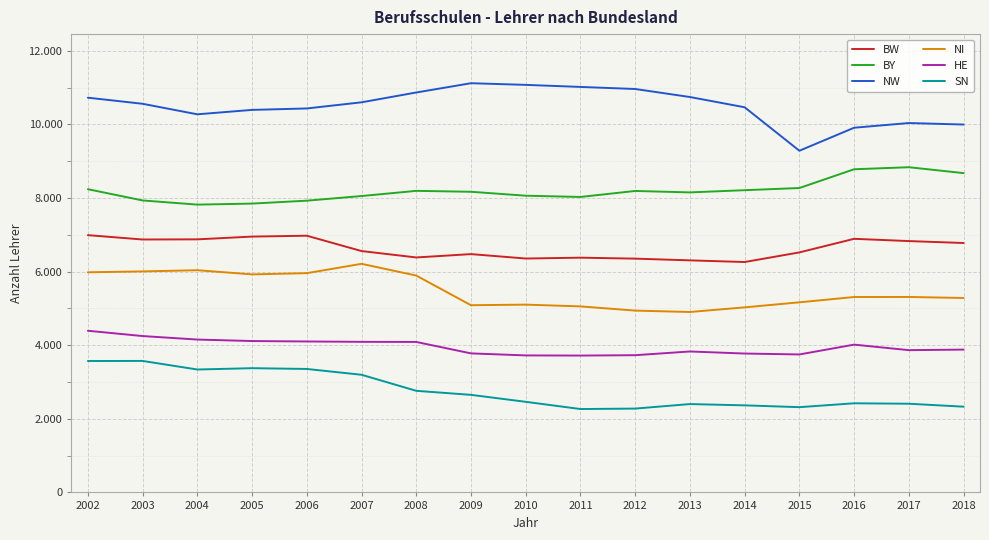

True or false: BY and HE cross at least once.

False